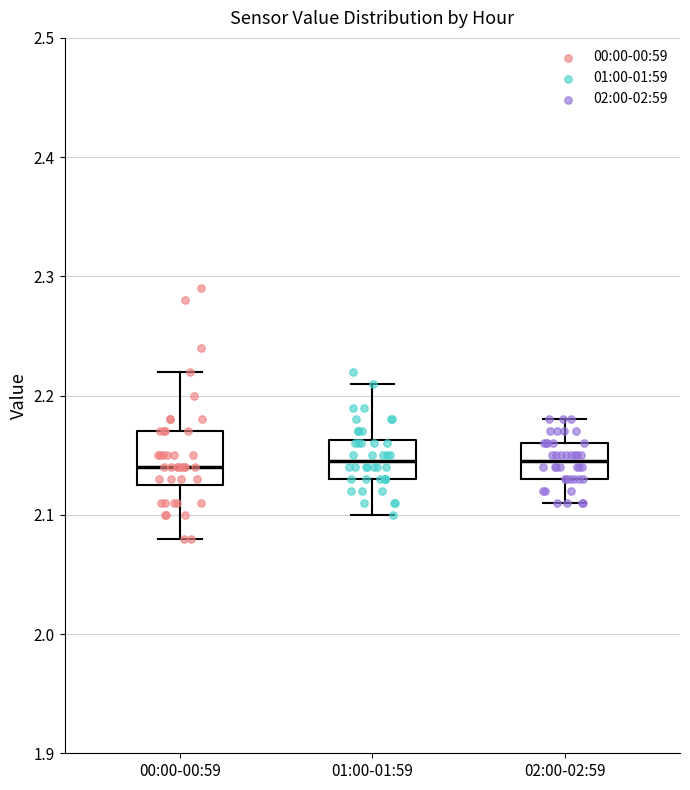

Comparing the boxes themselves (not the whiskers), which one is the tallest?

00:00-00:59